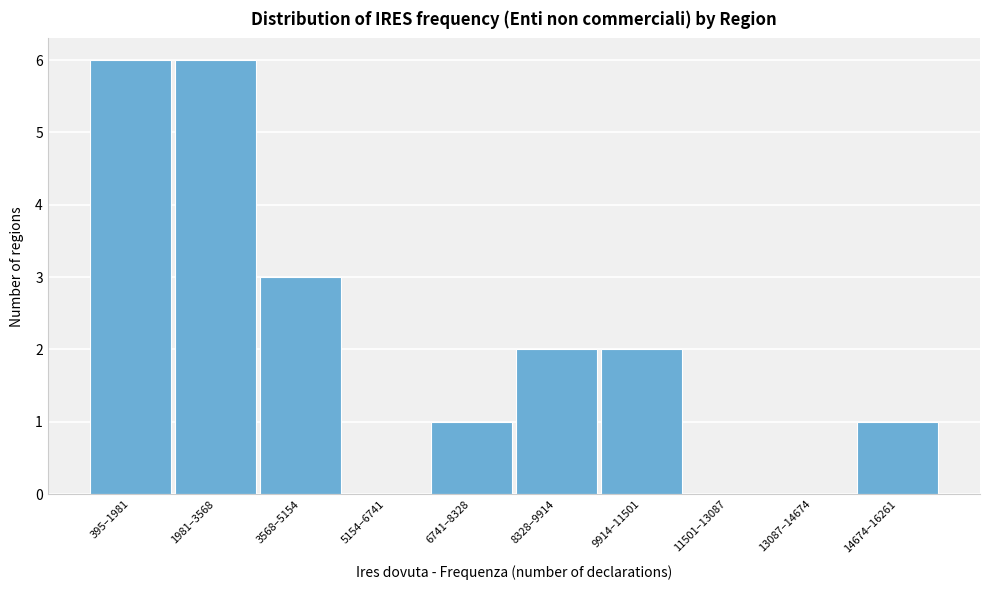

Reading left to right, transcribe all the data shown in this chart.

395–1981=6	1981–3568=6	3568–5154=3	5154–6741=0	6741–8328=1	8328–9914=2	9914–11501=2	11501–13087=0	13087–14674=0	14674–16261=1